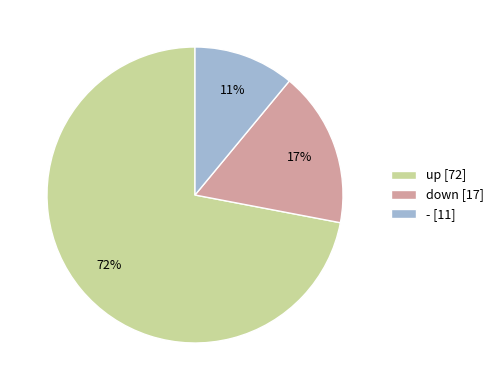

To the nearest percent, what is the average slice percentage?

33%